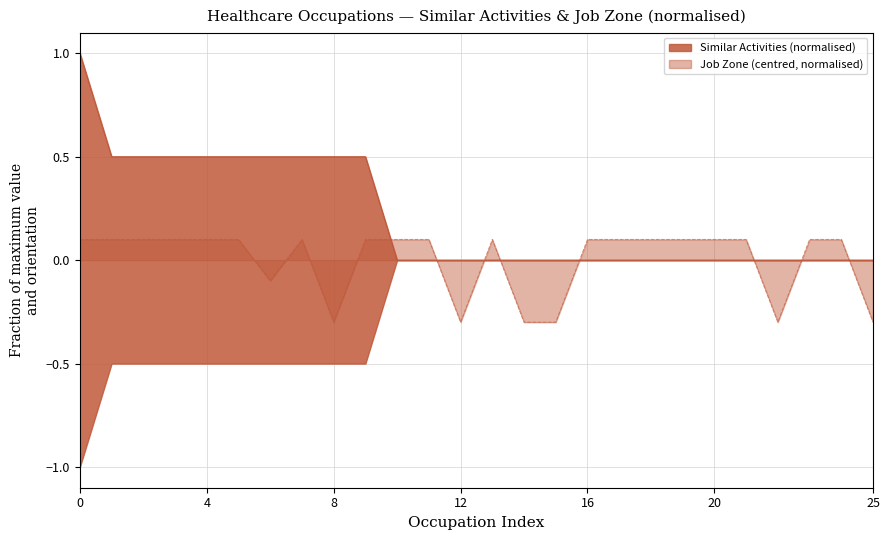

Reading left to right, what are all the values shown in this chart?

Similar Activities: 1.0	0.5	0.5	0.5	0.5	0.5	0.5	0.5	0.5	0.5	0.0	0.0	0.0	0.0	0.0	0.0	0.0	0.0	0.0	0.0	0.0	0.0	0.0	0.0	0.0	0.0
Job Zone: 0.1	0.1	0.1	0.1	0.1	0.1	-0.1	0.1	-0.3	0.1	0.1	0.1	-0.3	0.1	-0.3	-0.3	0.1	0.1	0.1	0.1	0.1	0.1	-0.3	0.1	0.1	-0.3